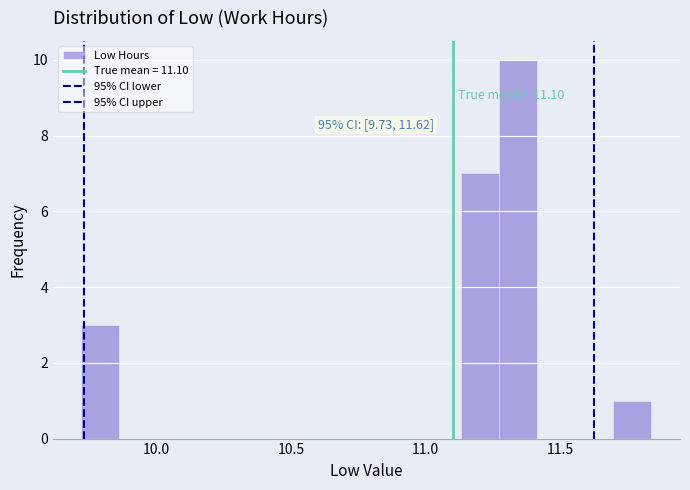

Around what value on the x-axis is the tallest bar? Give the approximate position of its centre, as read against the axis.

11.35